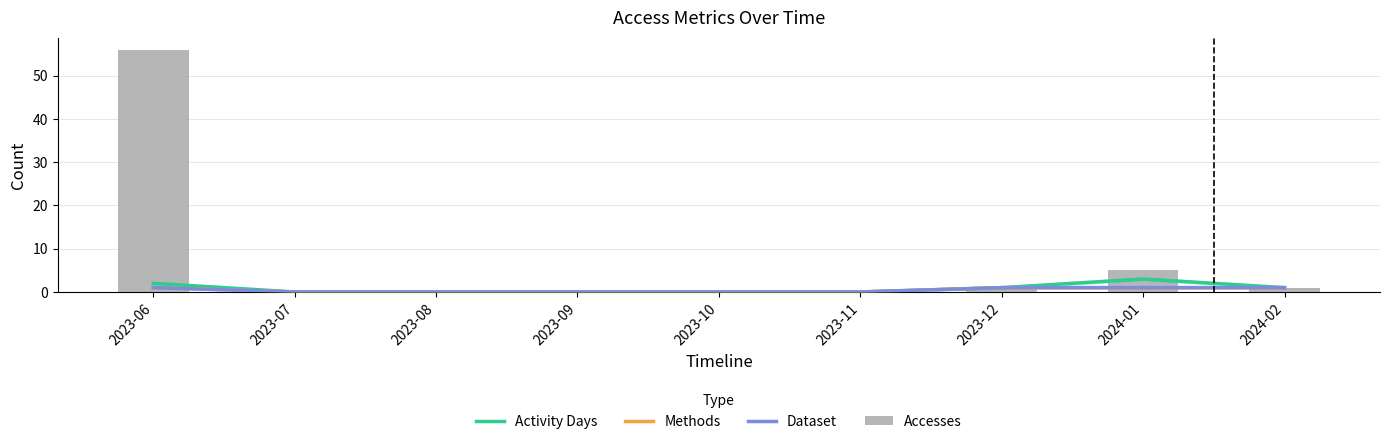

Are the bars grouped side by side (vs. stacked)?

Yes